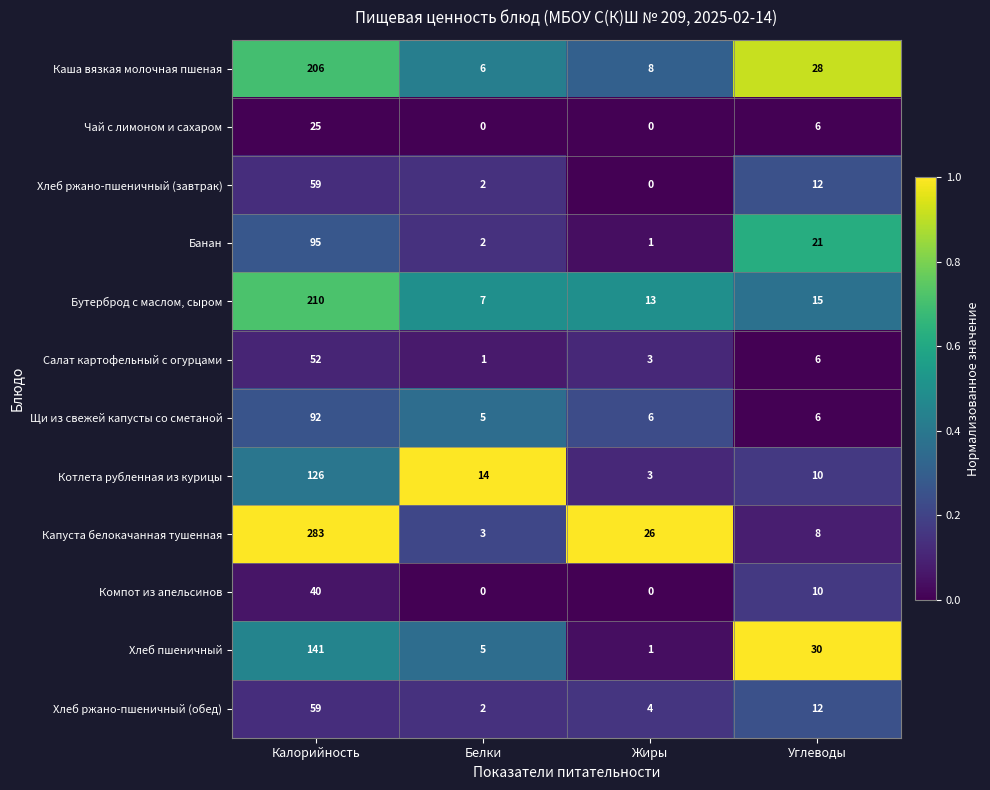

Count the number of categories in the chart.

4